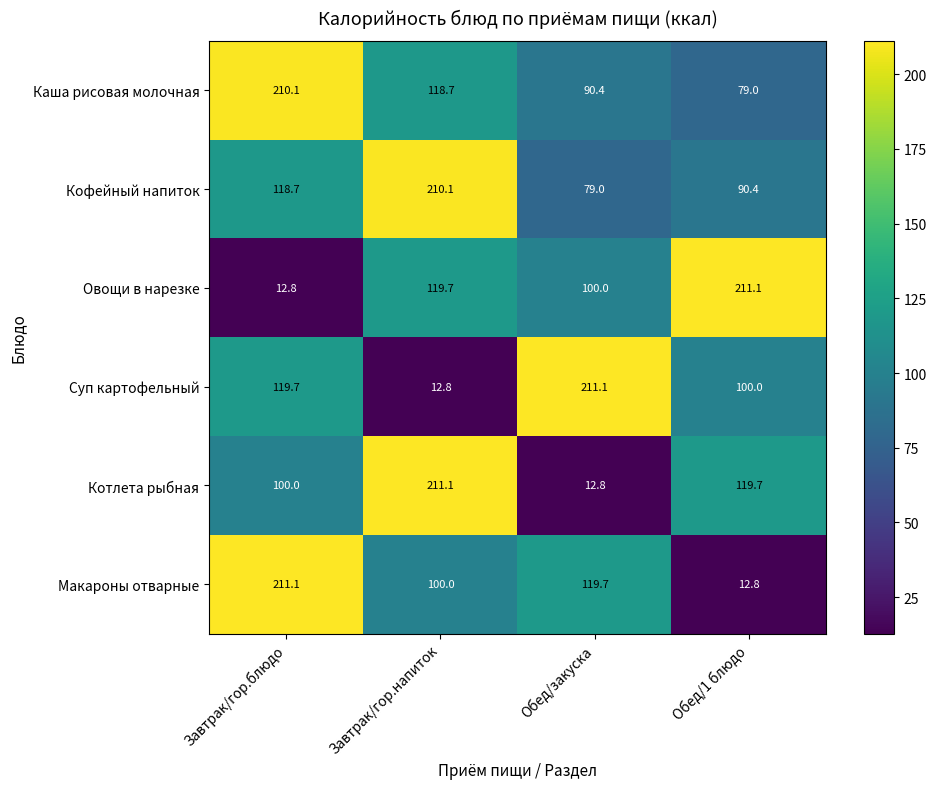

Reading right to left, transcribe all the data shown in this chart.

Каша рисовая молочная: 79.0	90.4	118.7	210.1
Кофейный напиток: 90.4	79.0	210.1	118.7
Овощи в нарезке: 211.1	100.0	119.7	12.8
Суп картофельный: 100.0	211.1	12.8	119.7
Котлета рыбная: 119.7	12.8	211.1	100.0
Макароны отварные: 12.8	119.7	100.0	211.1